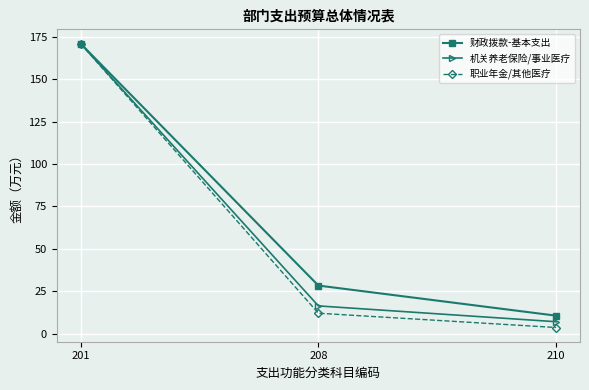

List the labels in order of 职业年金/其他医疗 value, largest first.

201, 208, 210